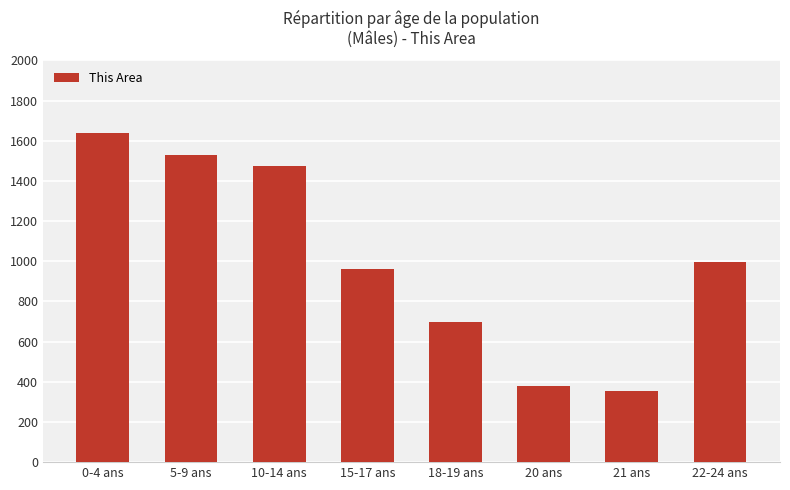

Between 18-19 ans and 5-9 ans, which is larger?

5-9 ans